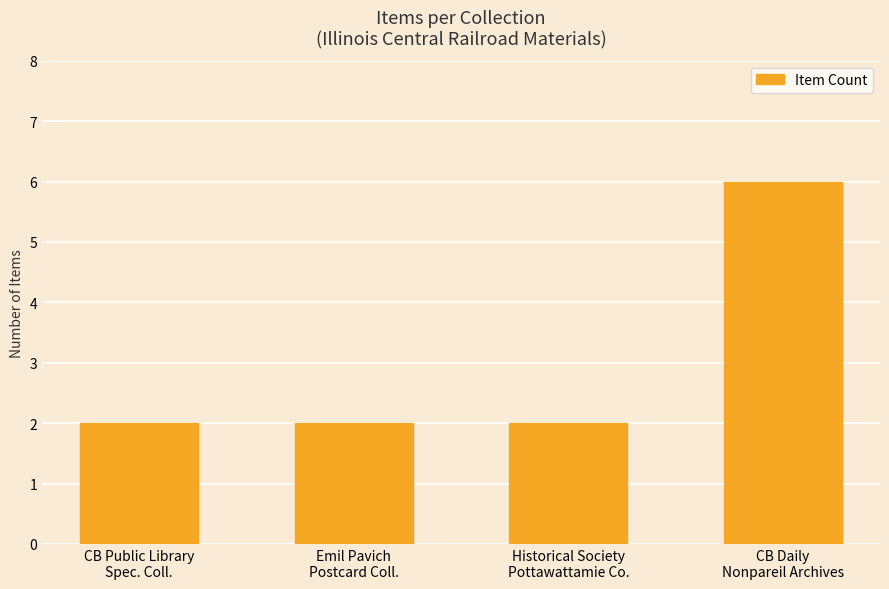

What position from the right is CB Public Library
Spec. Coll.?

4